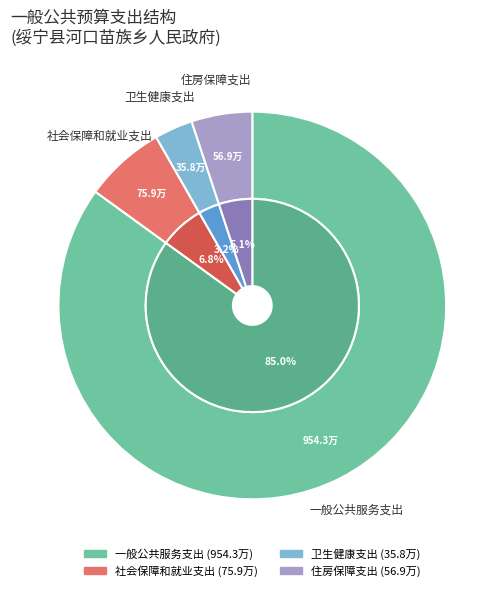

To the nearest percent, what is the average slice percentage?

25%